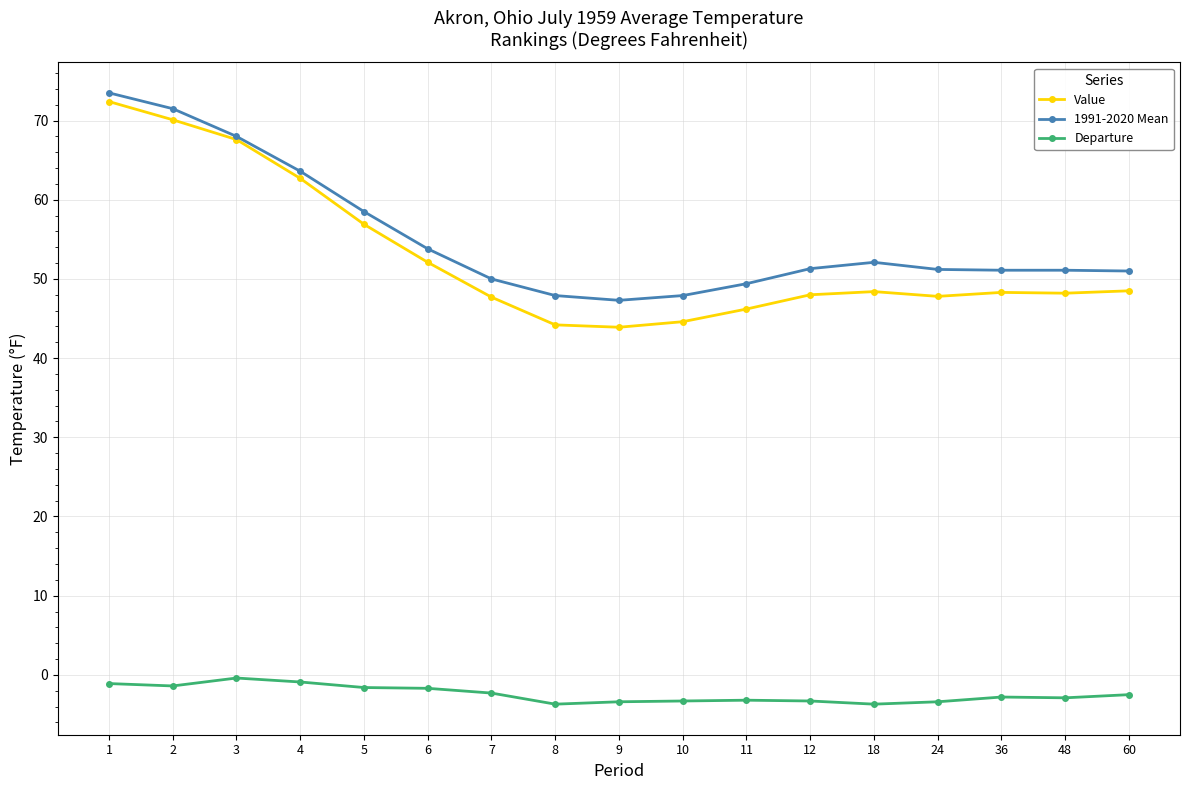

True or false: Departure has more than 1 interior local peaks.

True